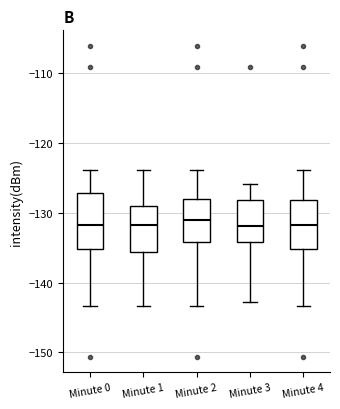

Comparing the boxes themselves (not the whiskers), which one is the tallest?

Minute 0